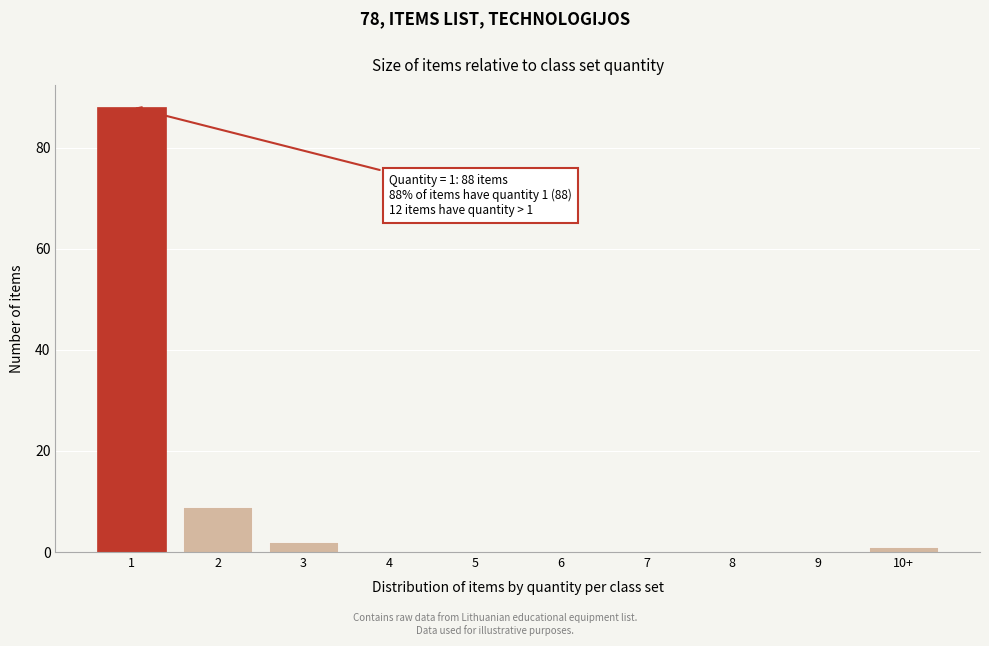

Reading left to right, extract all data points from this chart.

1=88	2=9	3=2	4=0	5=0	6=0	7=0	8=0	9=0	10+=1